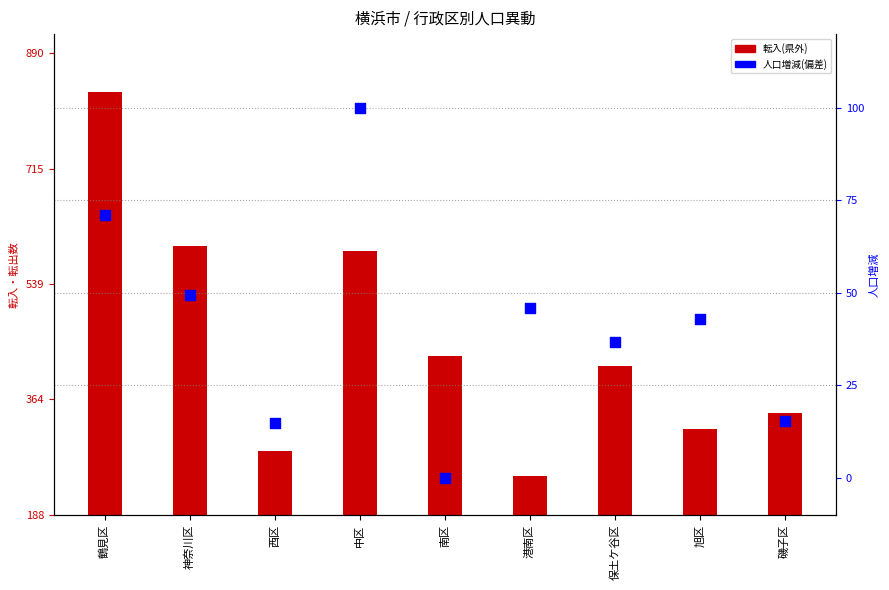

What is the change in value from 中区 to 港南区?

-54.0